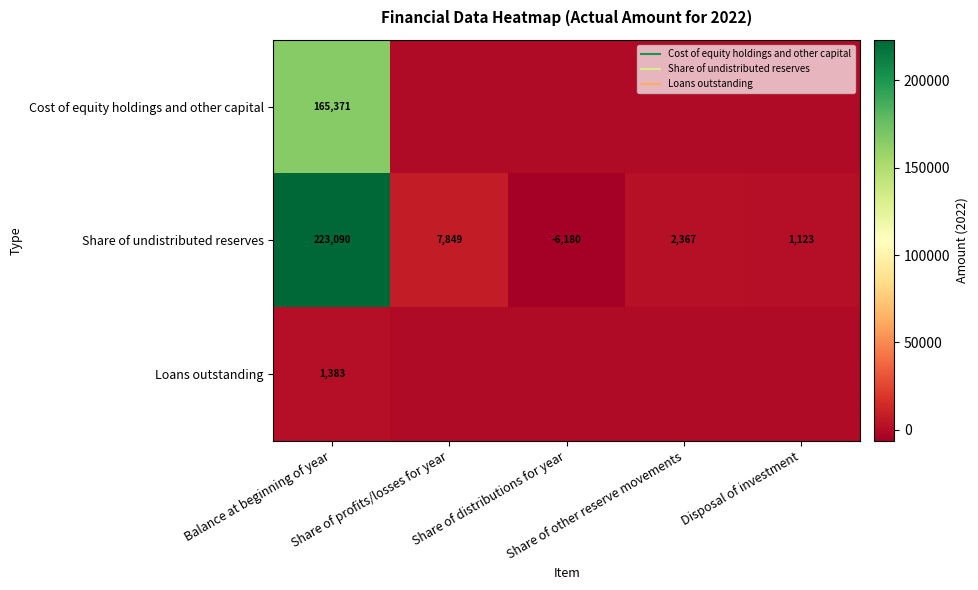

The value of Loans outstanding at Balance at beginning of year is 480. True or false?

False